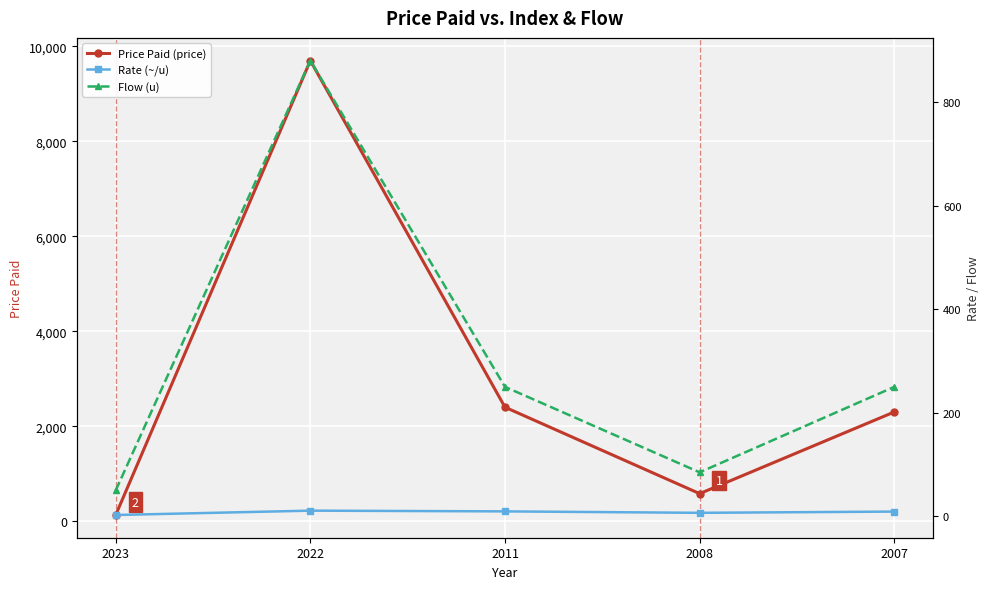

At which label does Flow (u) reach its minimum?

2023